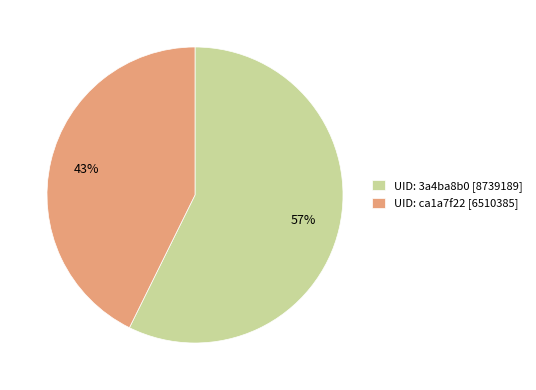

Which slice is the largest?

UID: 3a4ba8b0 [8739189]